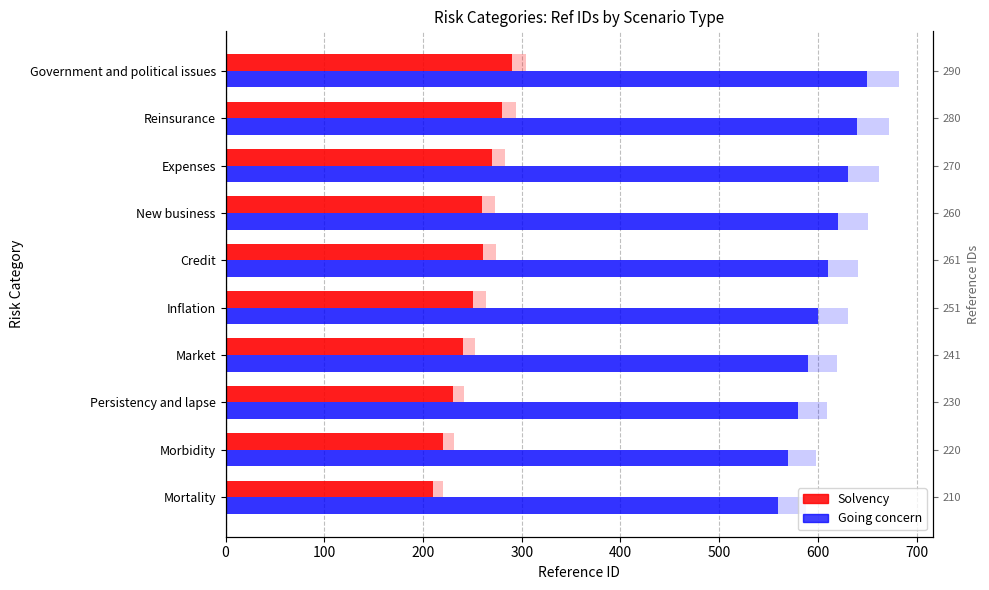

How many data points in Solvency are above 260?

4